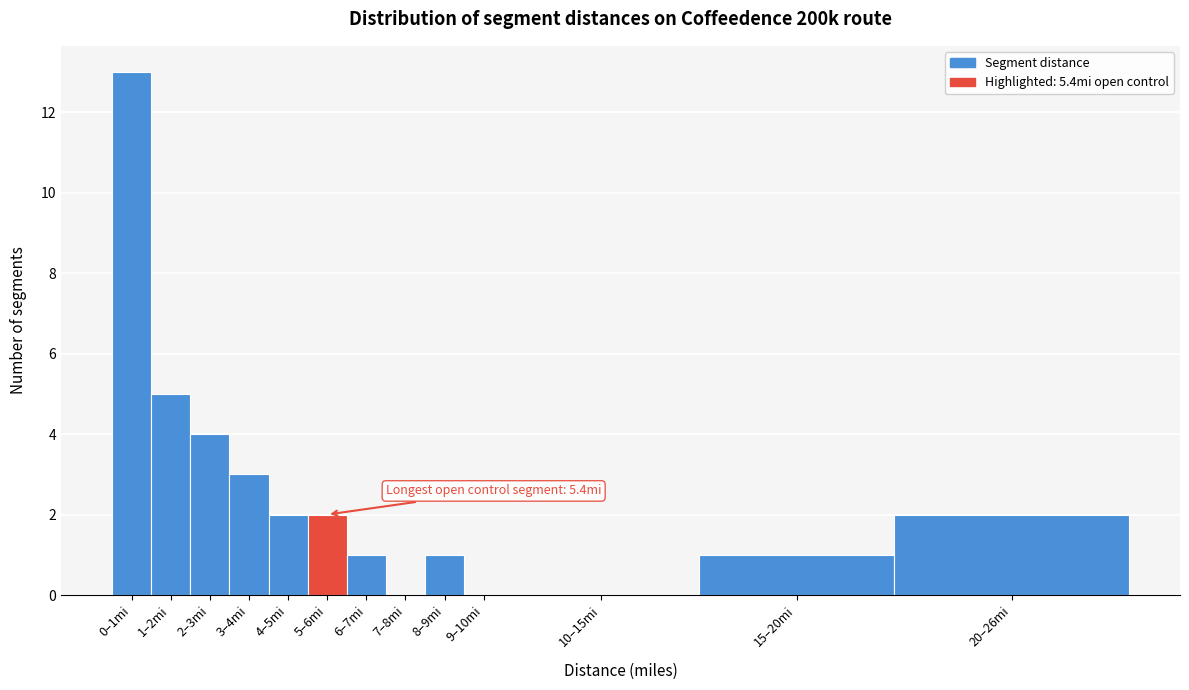

Reading left to right, extract all data points from this chart.

0–1mi=13	1–2mi=5	2–3mi=4	3–4mi=3	4–5mi=2	5–6mi=2	6–7mi=1	7–8mi=0	8–9mi=1	9–10mi=0	10–15mi=0	15–20mi=1	20–26mi=2